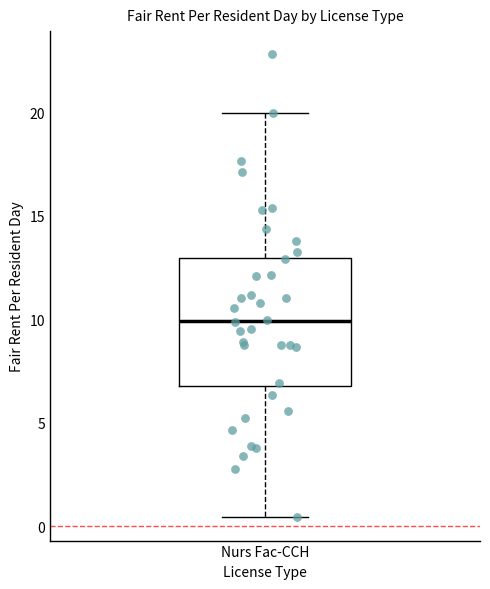

Where does the upper whisker of the box for Nurs Fac-CCH end on the y-axis? The values are not printed on the chart, so give them approximately, as read against the axis.

20.0